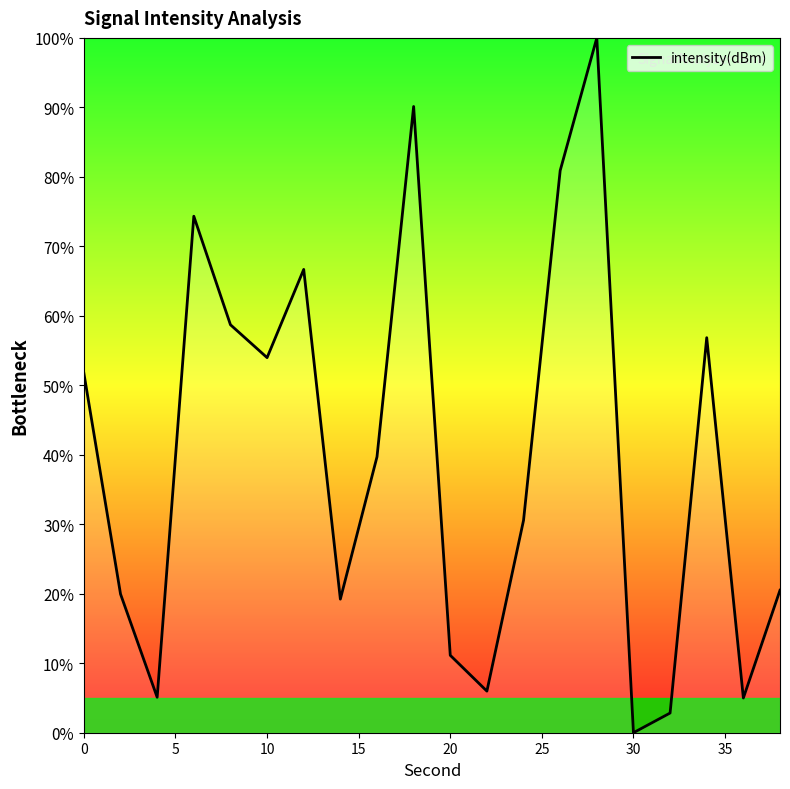

How many interior local peaks (higher than both neighbors) does the data have?

5